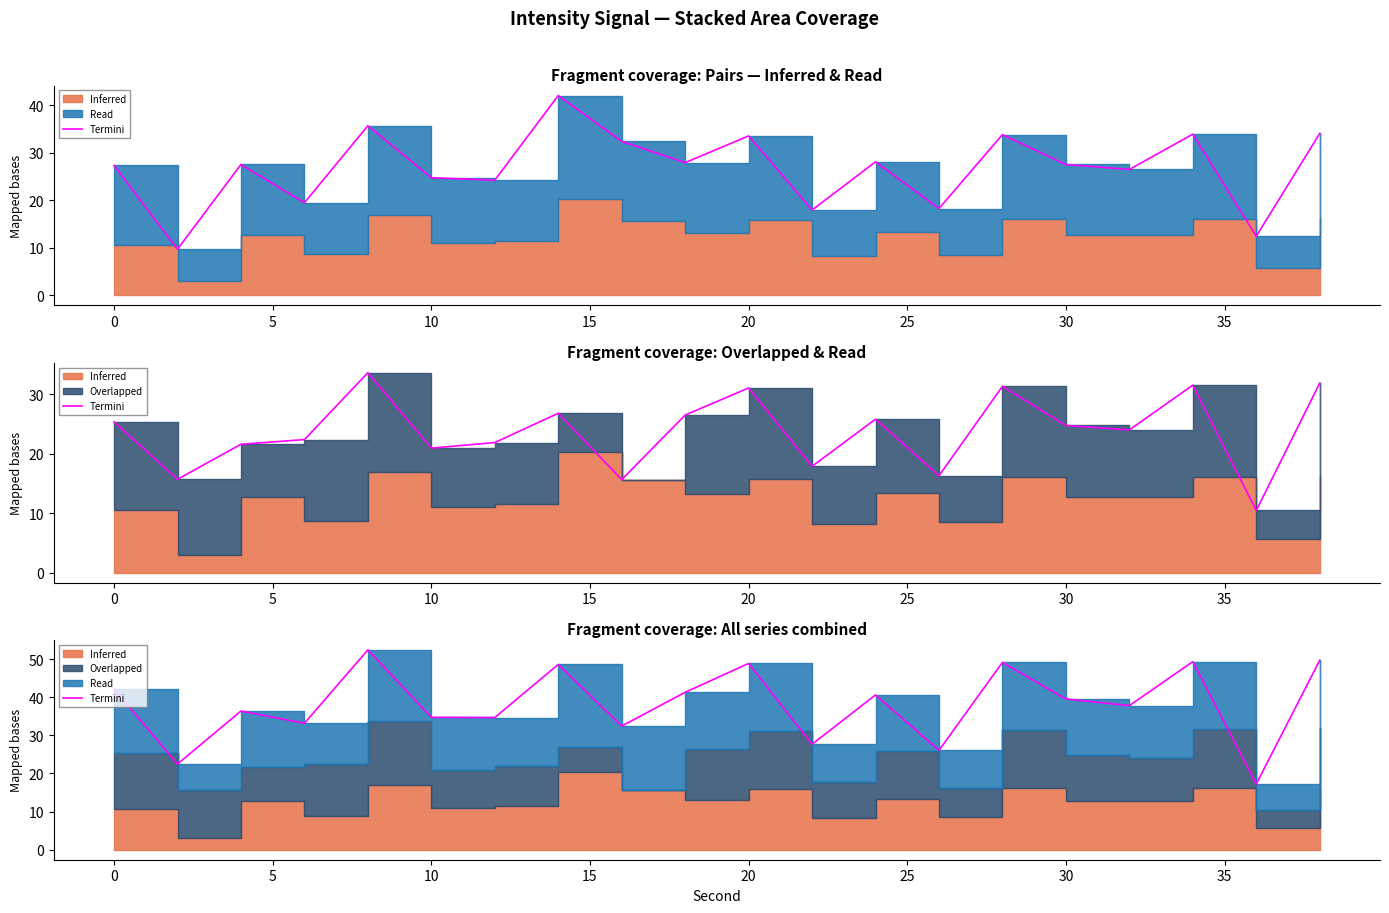

True or false: there are more than 0 points higher than both neighbors.

True